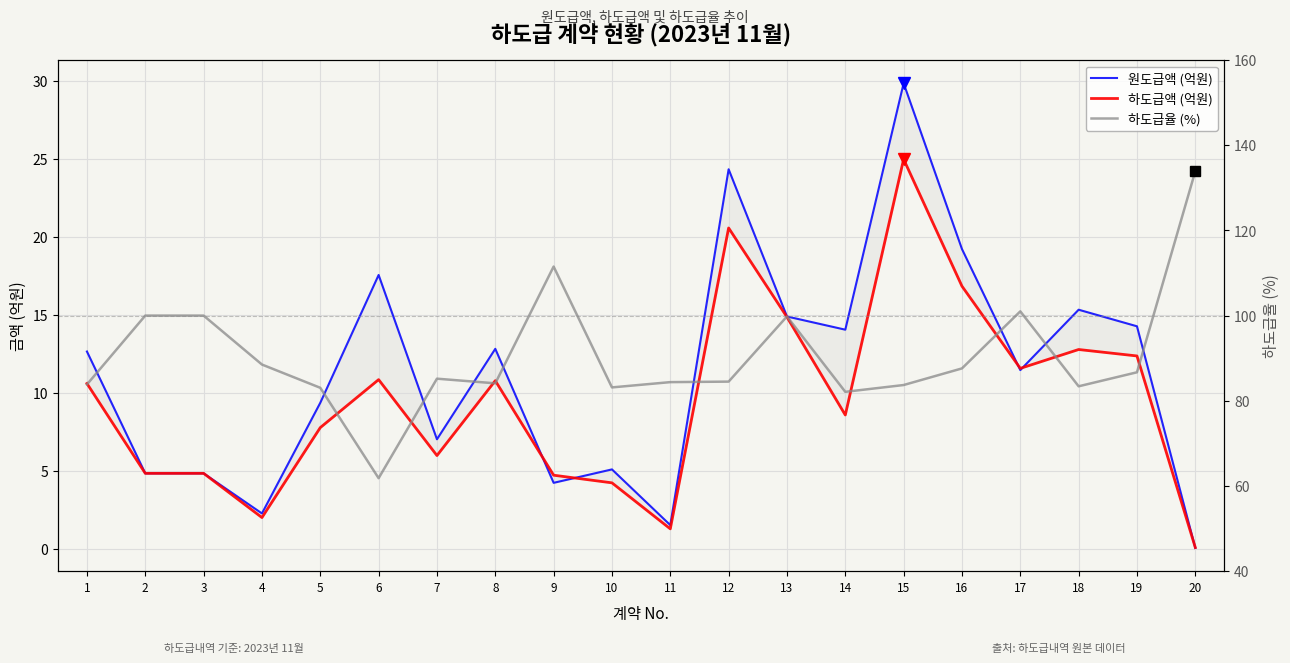

Is it true that 하도급액 (억원) equals 6.6 at 8?

False